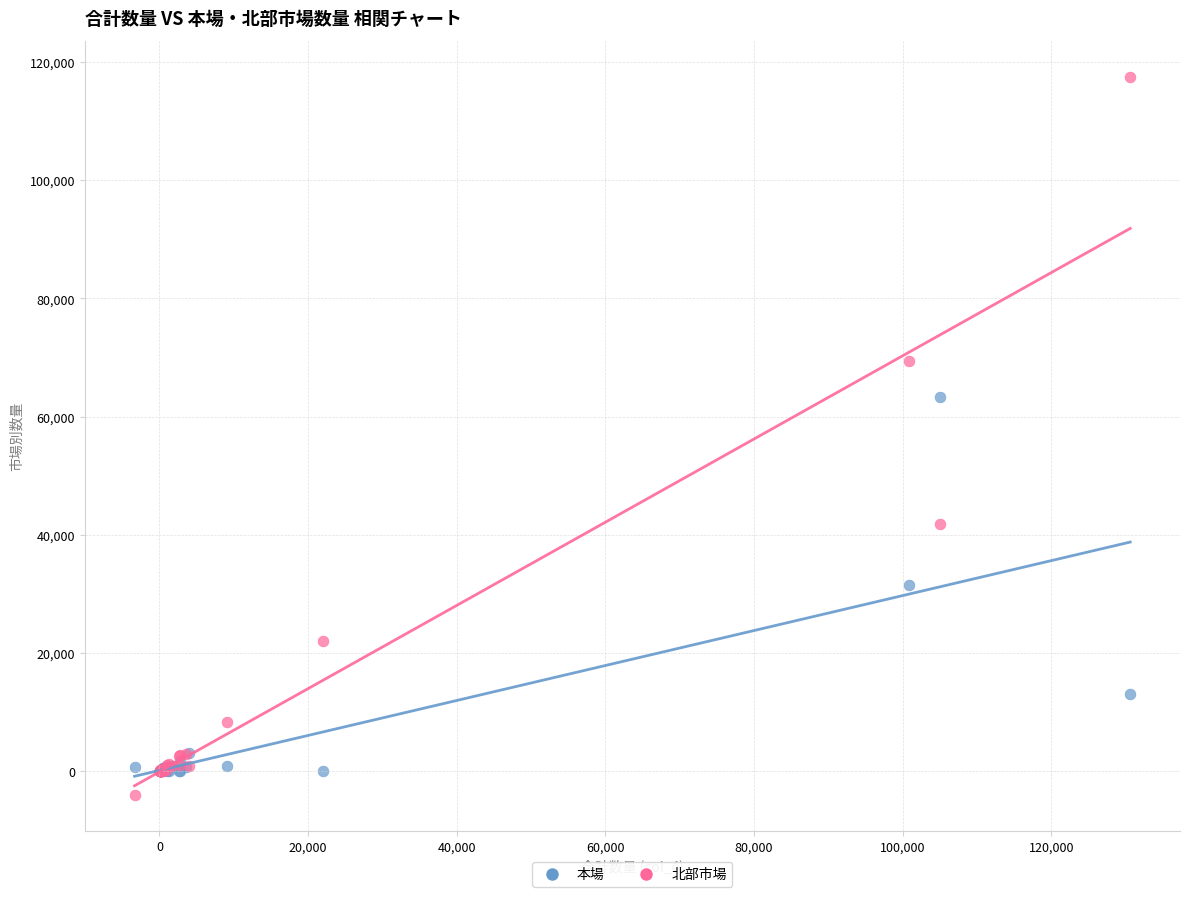

In the 北部市場 series, what Y value is closest to 56741?

69414